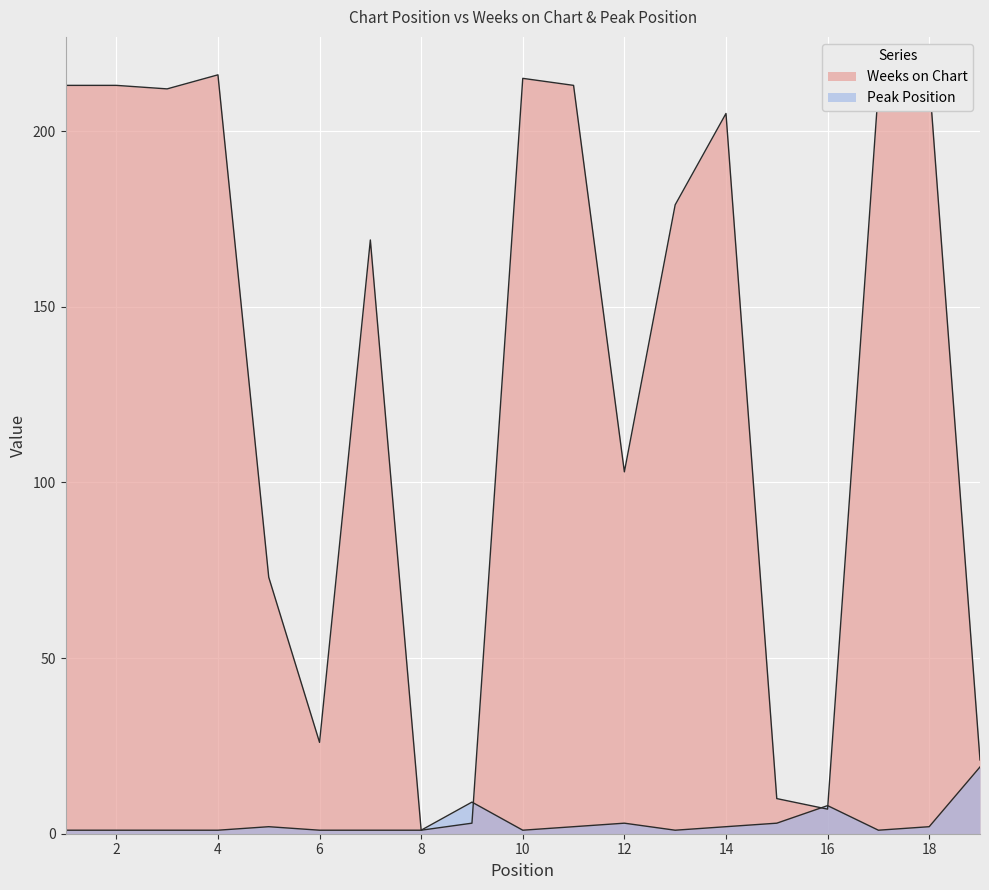

At which category does the chart reach its peak across all series?

4